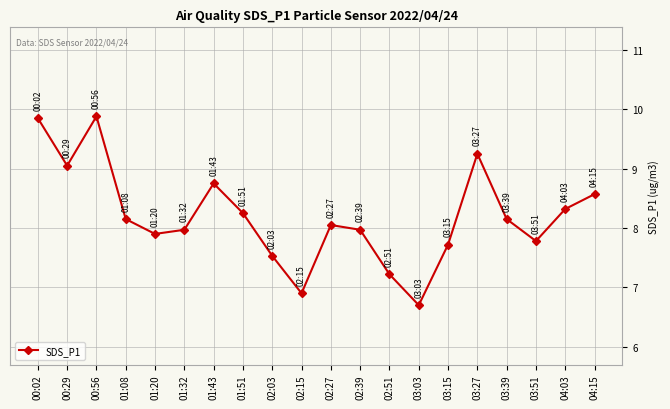

How many series are shown in this chart?

1